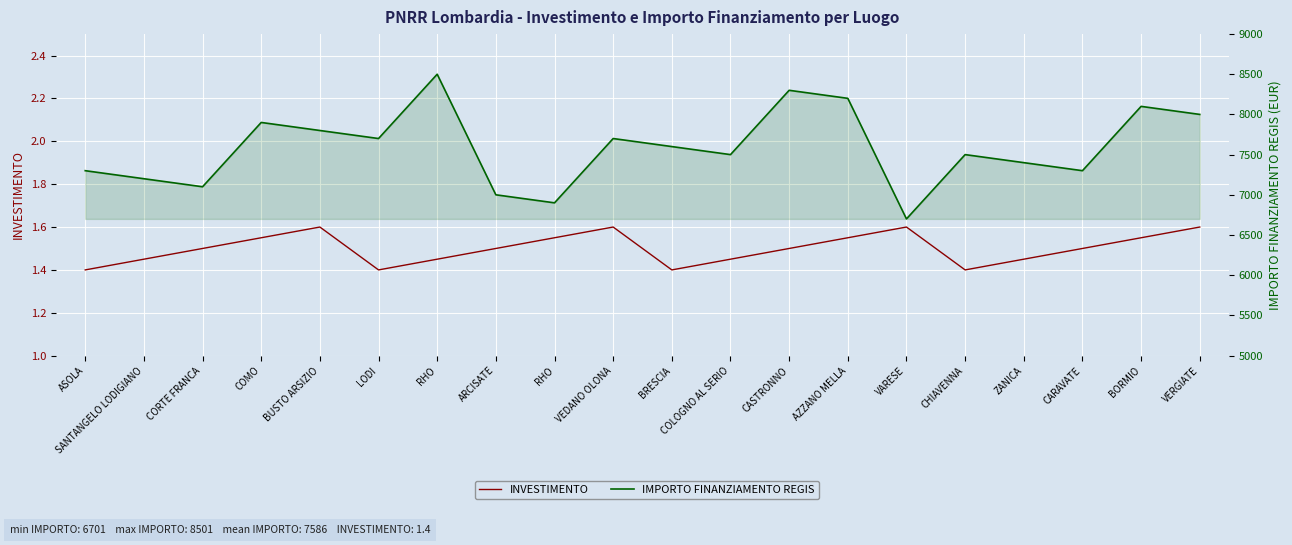

How many lines are shown in the chart?

2